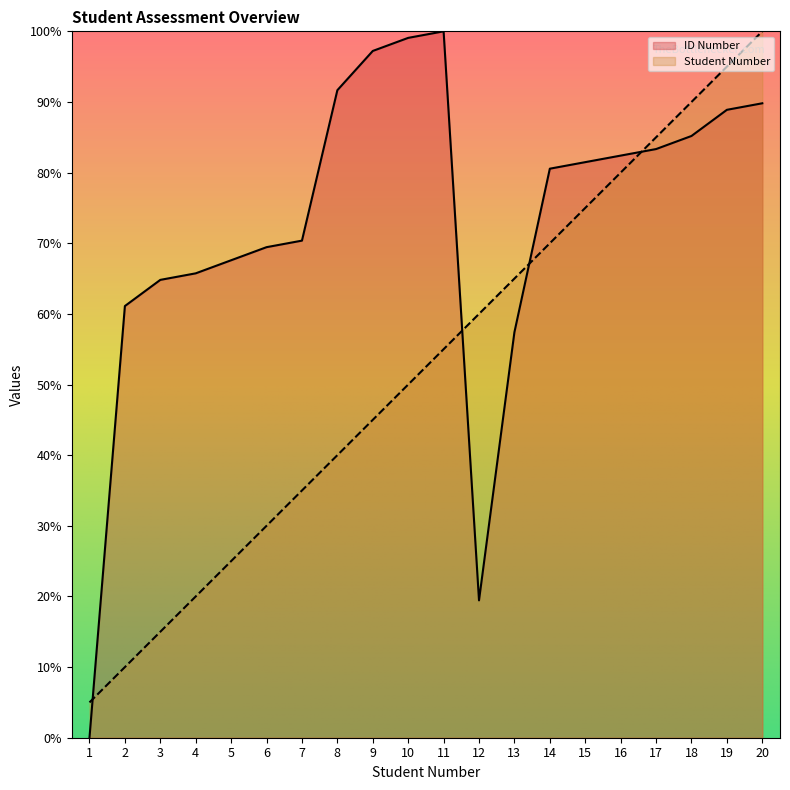

What are all the series names shown in the legend?

ID Number, Student Number